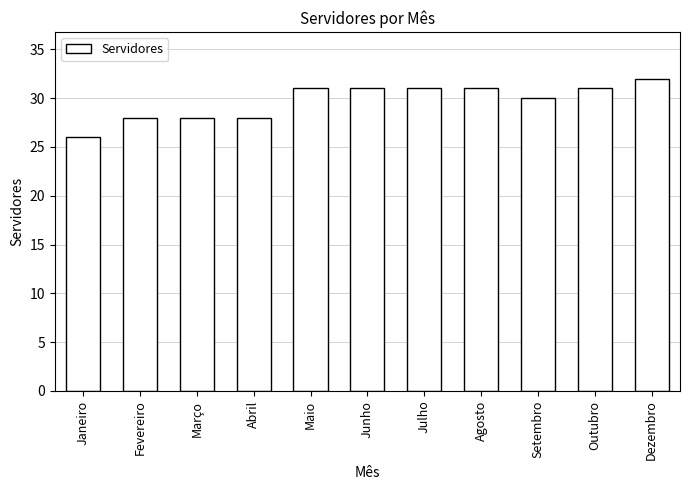

What is the label of the 9th bar from the left?

Setembro